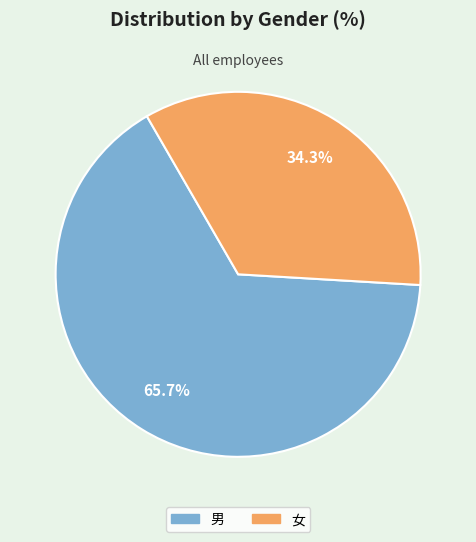

Which category has the biggest portion of the pie?

男